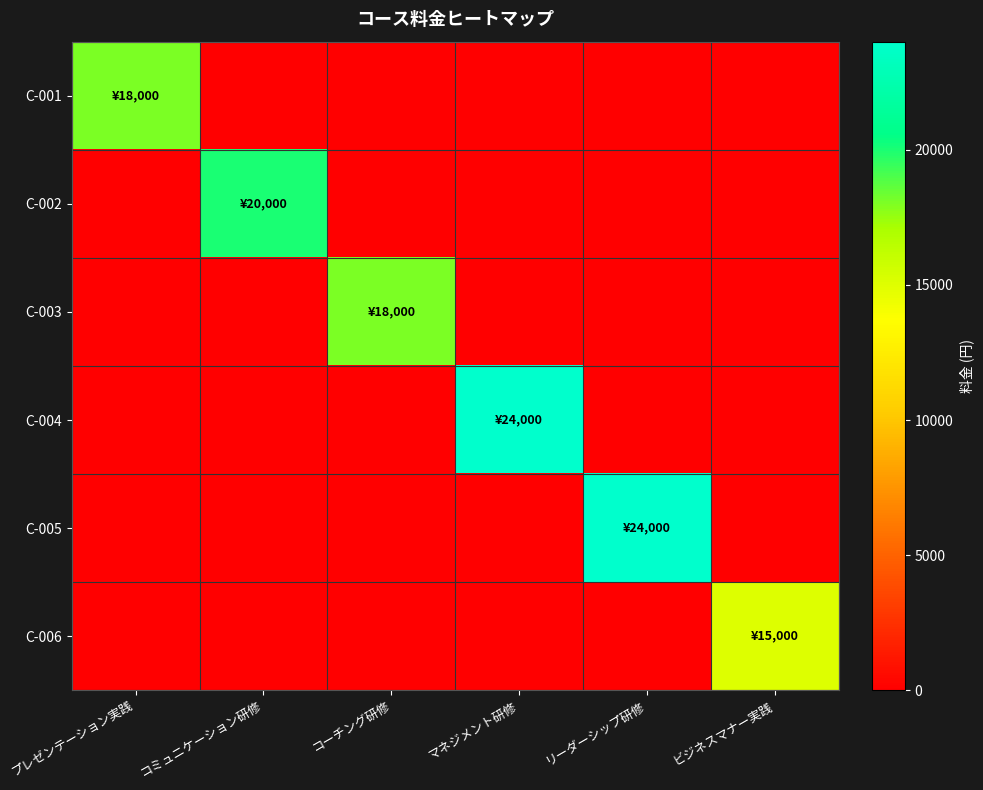

How many series are shown in this chart?

6